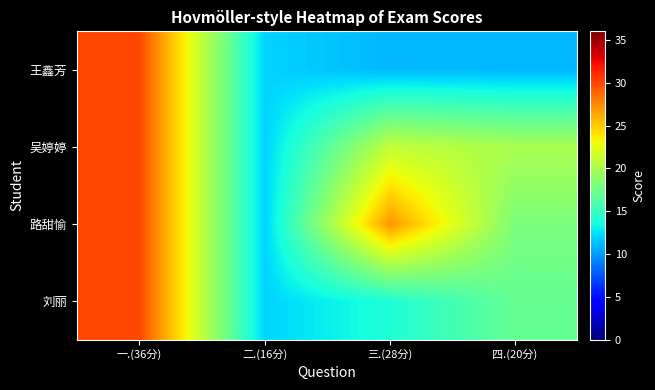

What is the smallest value displayed?

11